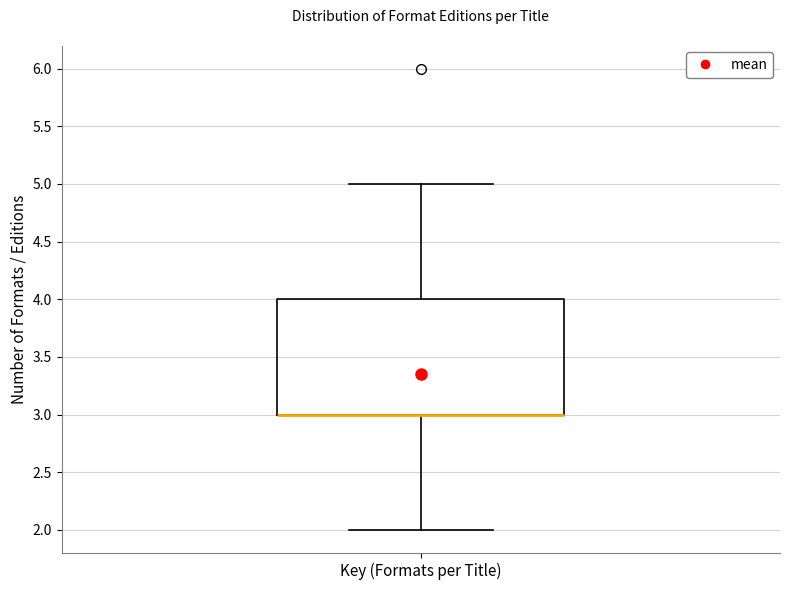

Where is the upper edge of the box for Key (Formats per Title) on the y-axis? The values are not printed on the chart, so give them approximately, as read against the axis.

4